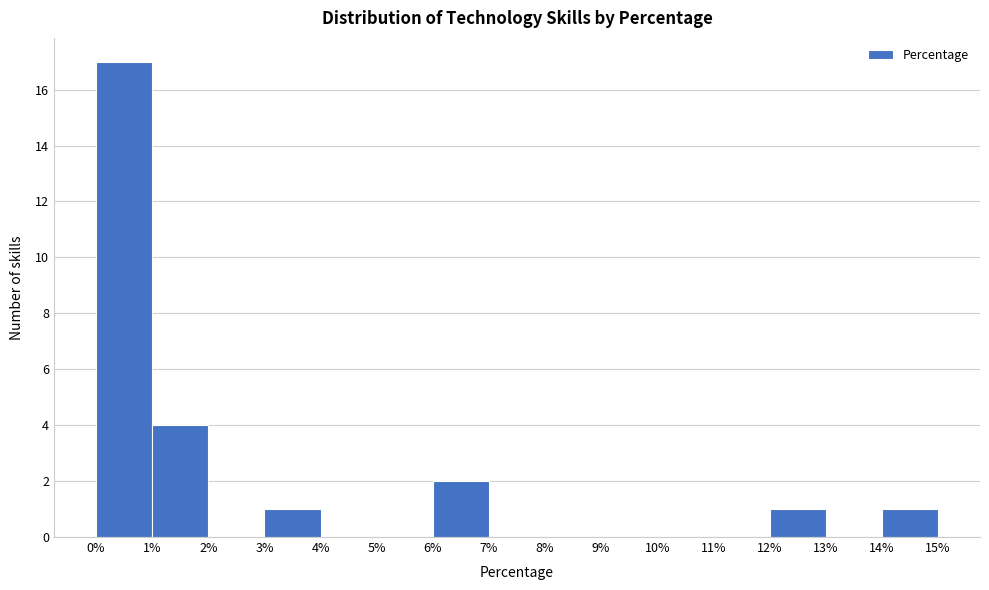

Reading left to right, list every bar in this chart as the range it spans on the x-axis followed by its height. The values are not printed on the chart, so give them approximately, as read against the axis.

0% to 1%: 17
1% to 2%: 4
2% to 3%: 0
3% to 4%: 1
4% to 5%: 0
5% to 6%: 0
6% to 7%: 2
7% to 8%: 0
8% to 9%: 0
9% to 10%: 0
10% to 11%: 0
11% to 12%: 0
12% to 13%: 1
13% to 14%: 0
14% to 15%: 1